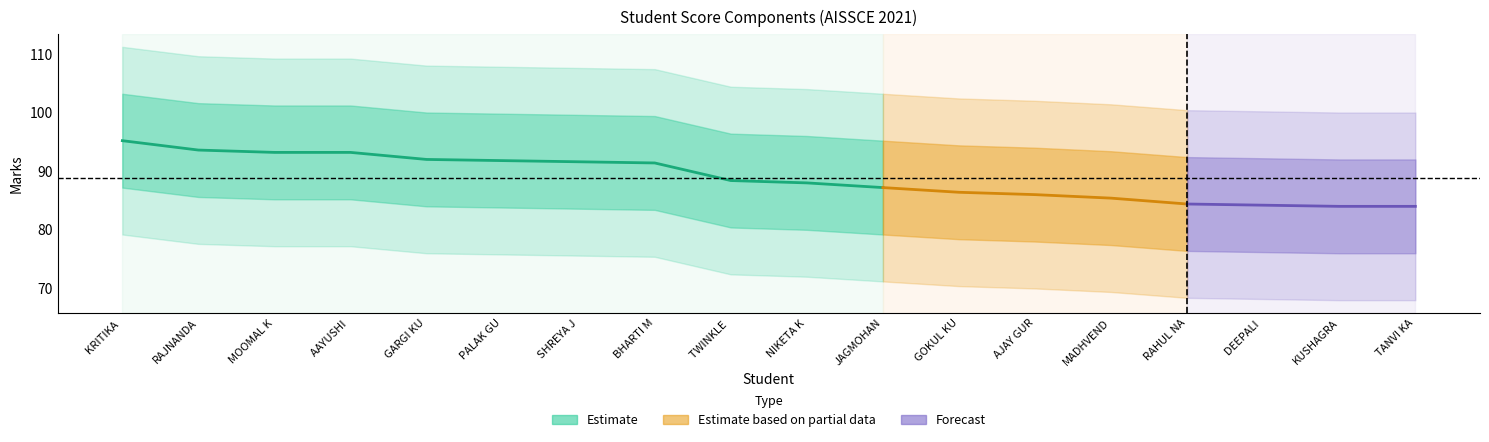

At which category does the chart reach its peak across all series?

KRITIKA 